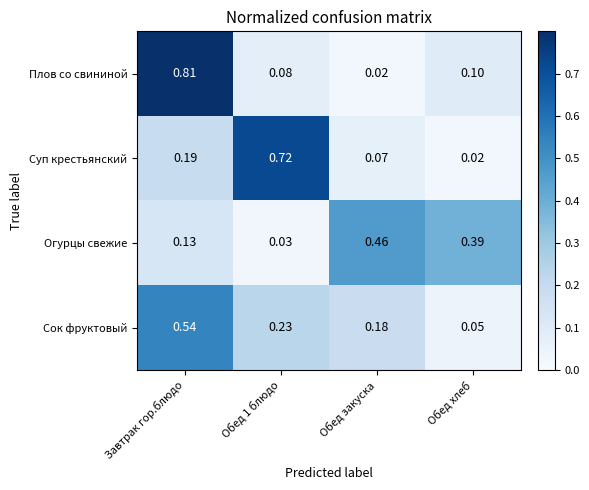

At which category is the sum across all series the highest?

Завтрак гор.блюдо